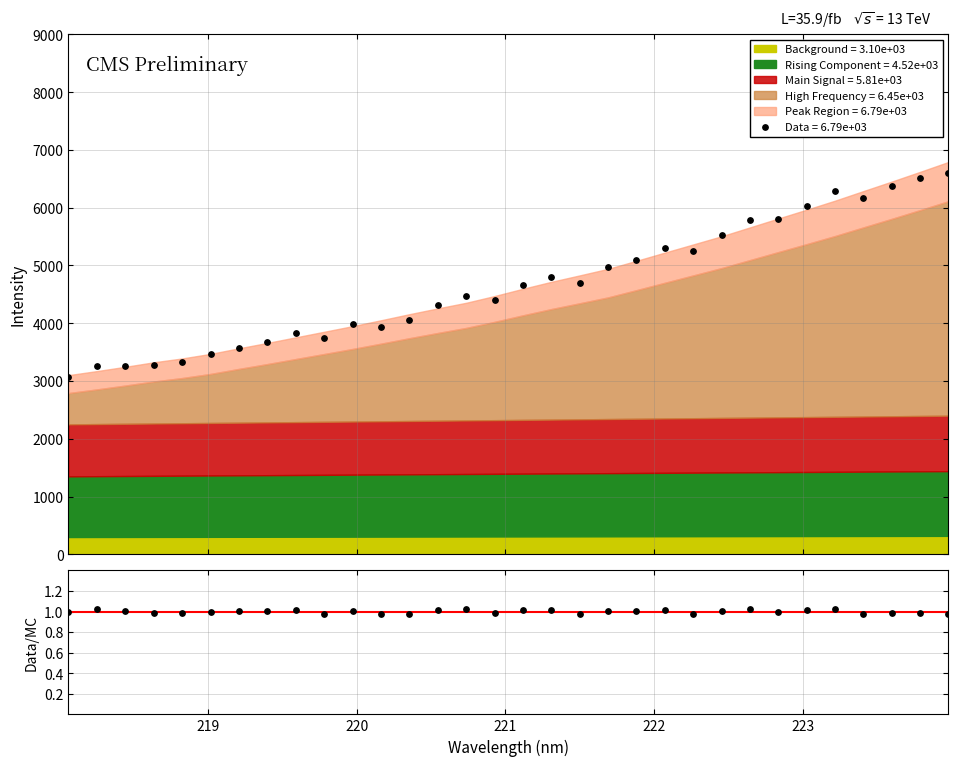

Approximately how many times larger is the value at 8 compared to 24?

1.0